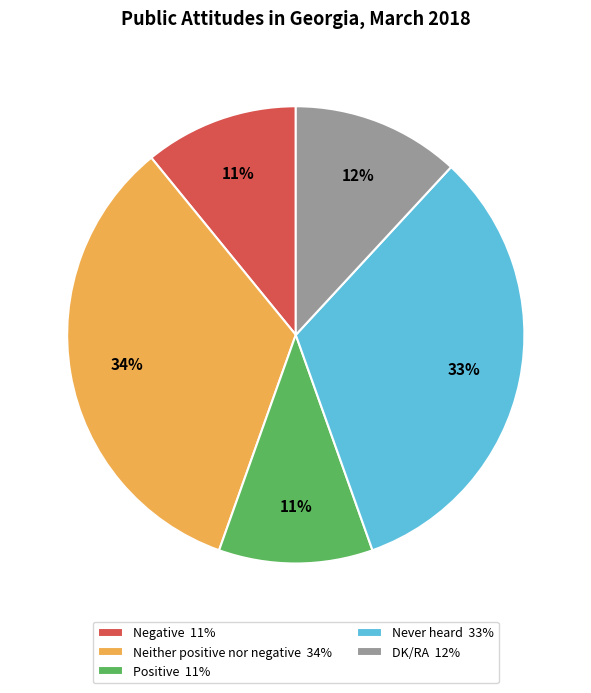

Is it true that DK/RA is 12% of the pie?

True